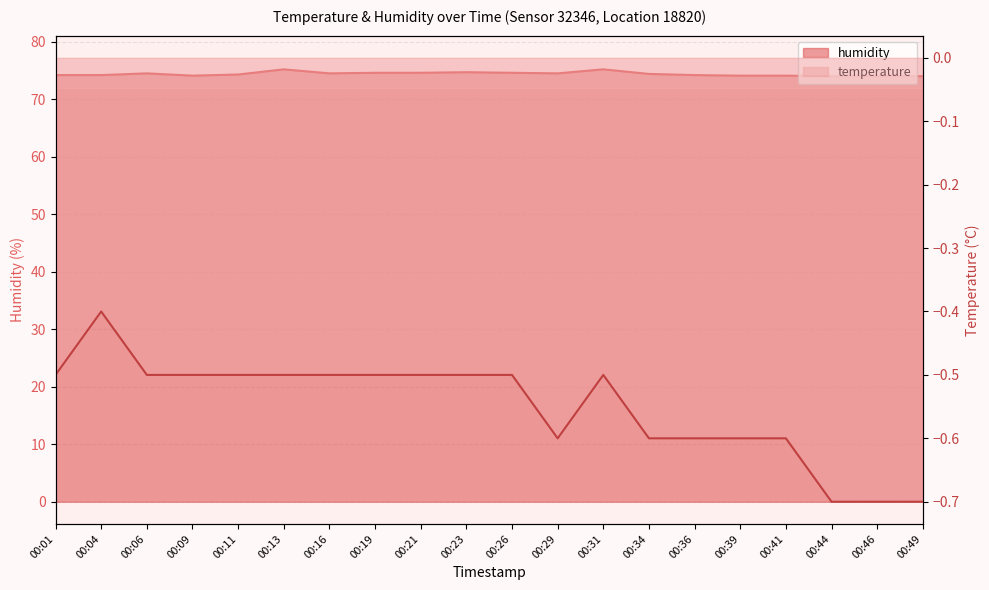

Where is the first local maximum for humidity?

00:06